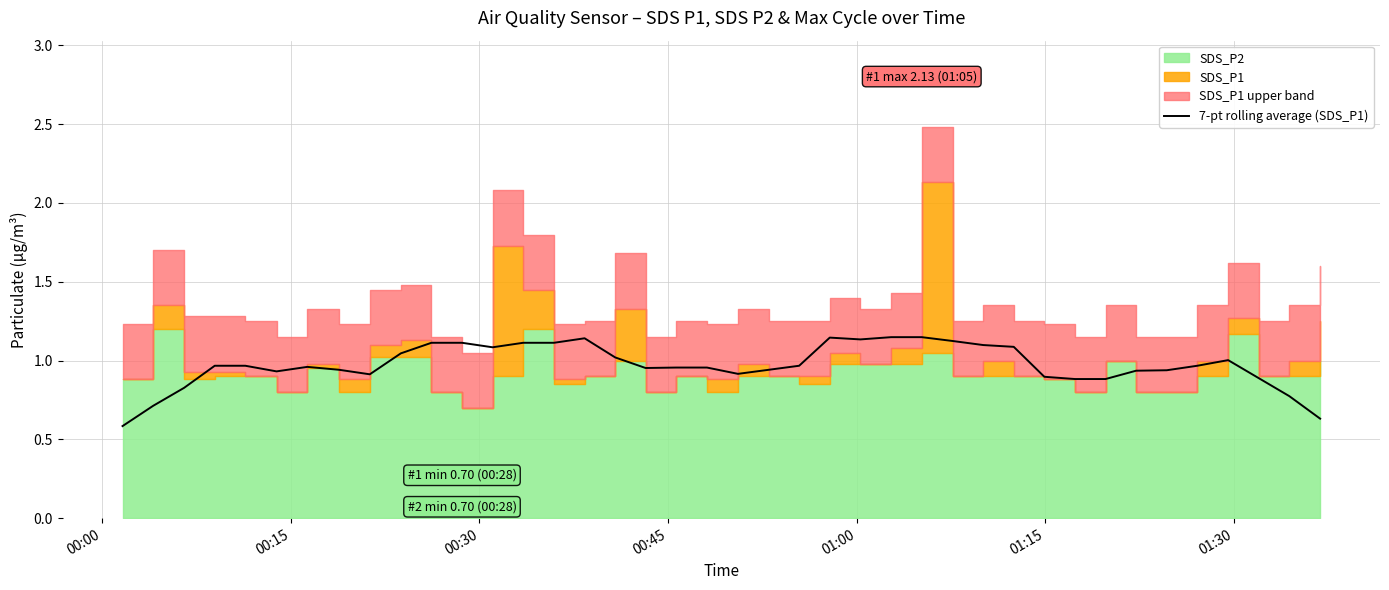

Does the chart display data point markers on the line(s)?

No